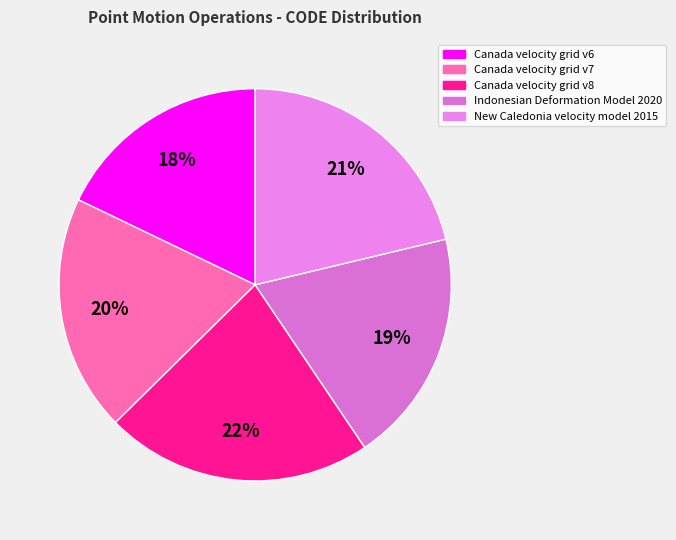

What percentage is the New Caledonia velocity model 2015 slice, to the nearest percent?

21%